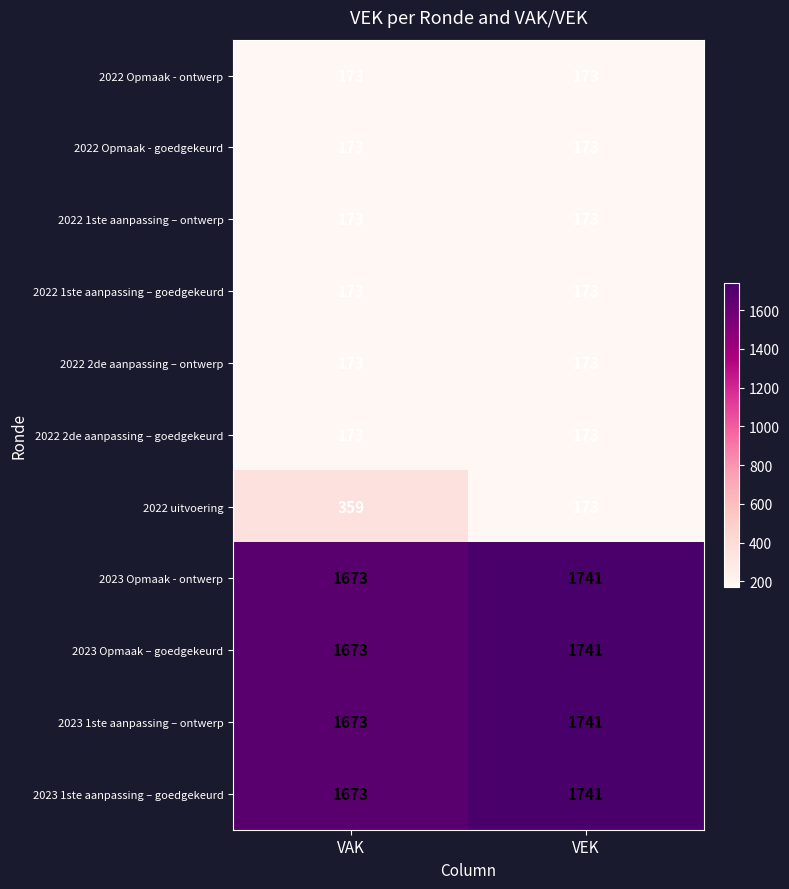

At which category is the sum across all series the highest?

VEK